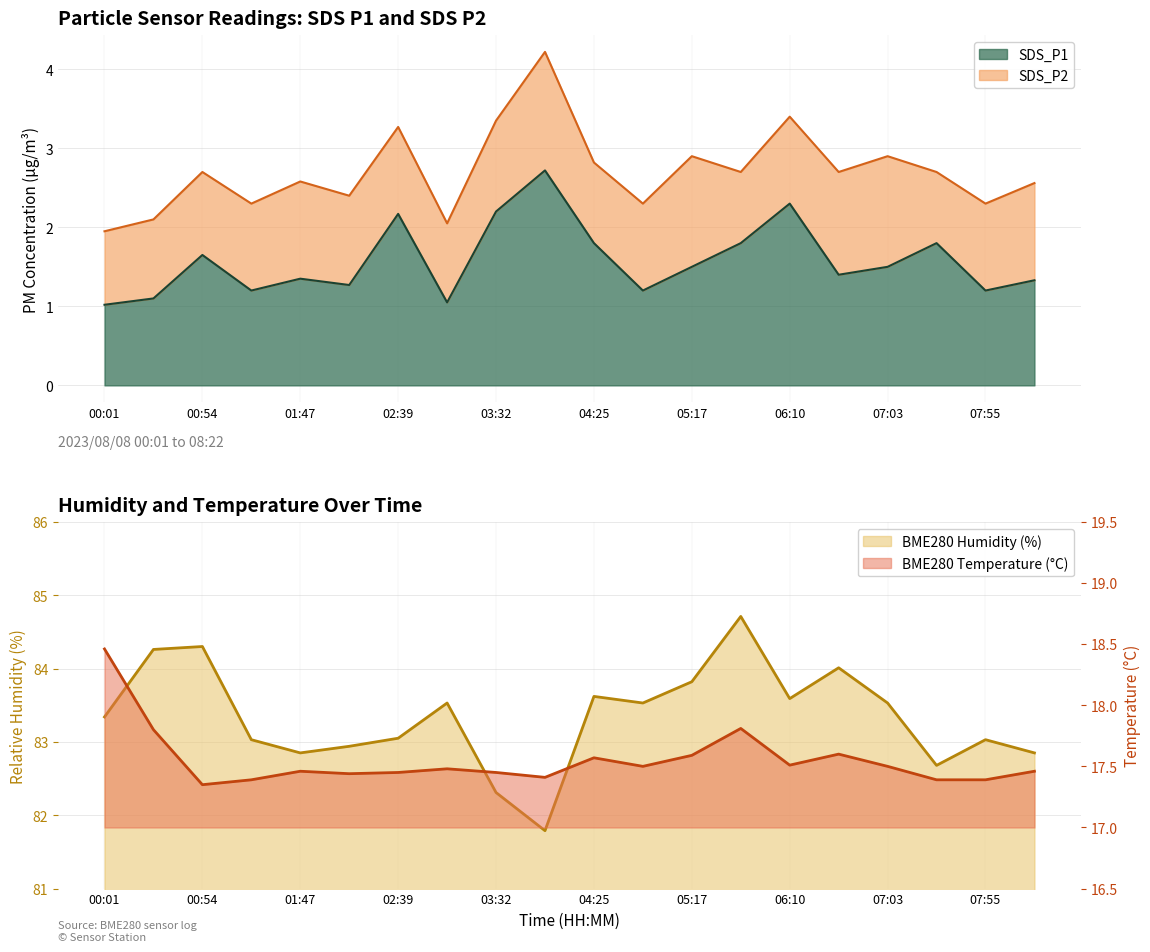

Which has a higher value, 03:32 or 06:36?

03:32